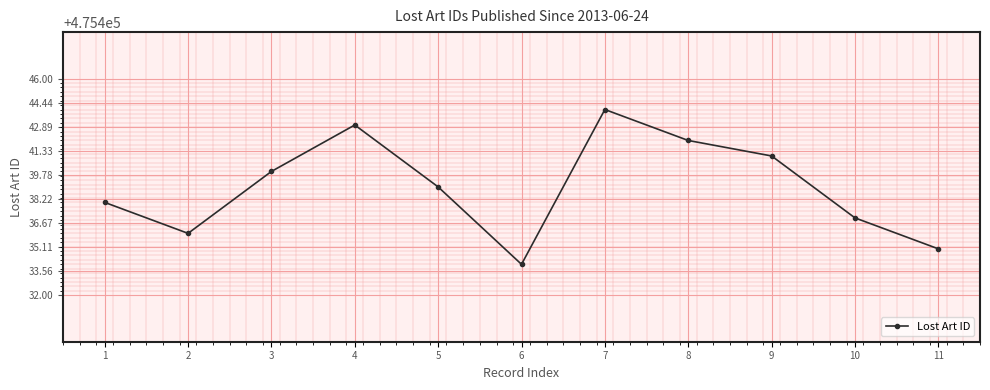

Reading right to left, list all the values displayed in this chart.

475435	475437	475441	475442	475444	475434	475439	475443	475440	475436	475438